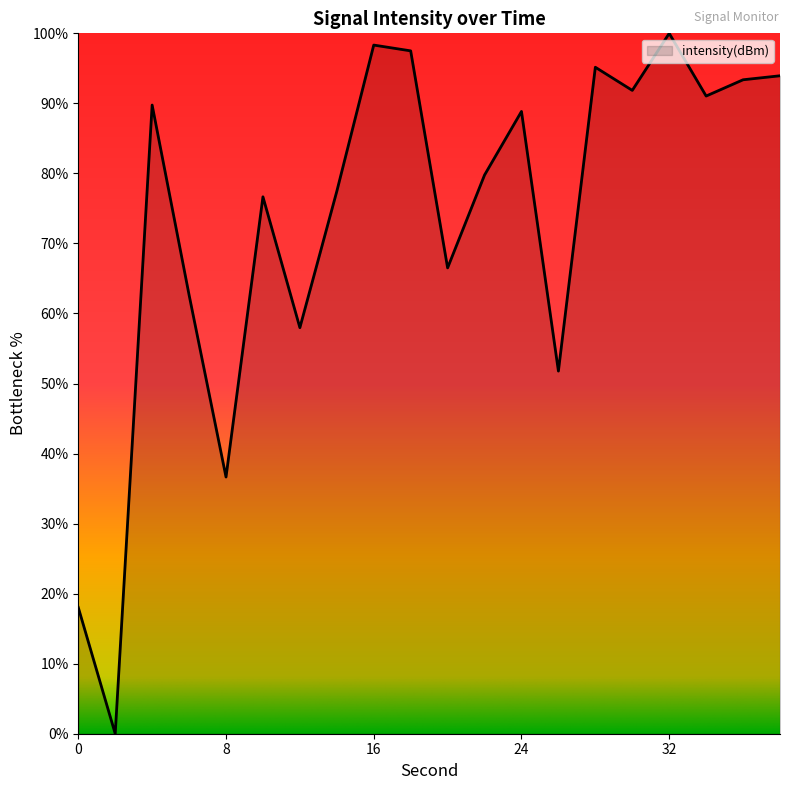

What is the maximum value shown in the chart?

100.0